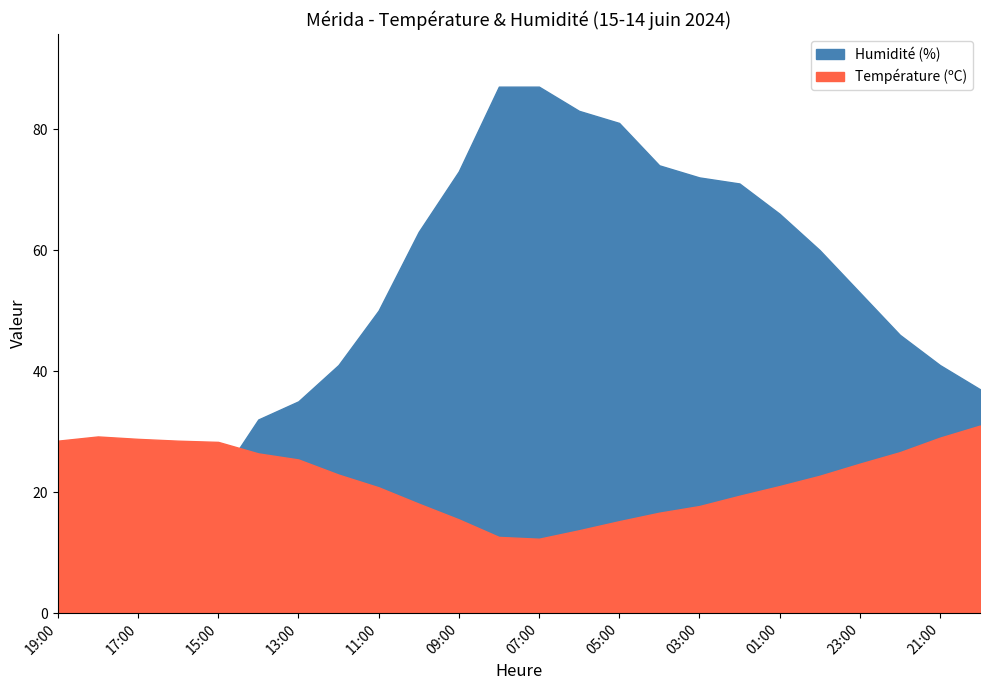

True or false: Humidité (%) has more than 0 interior local peaks.

True